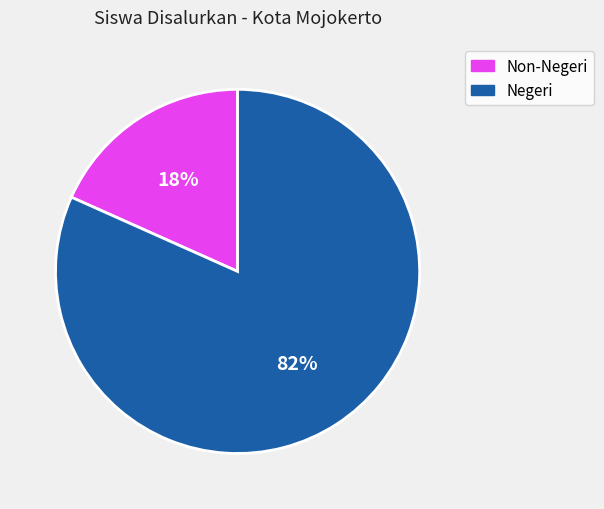

To the nearest percent, what is the average slice percentage?

50%